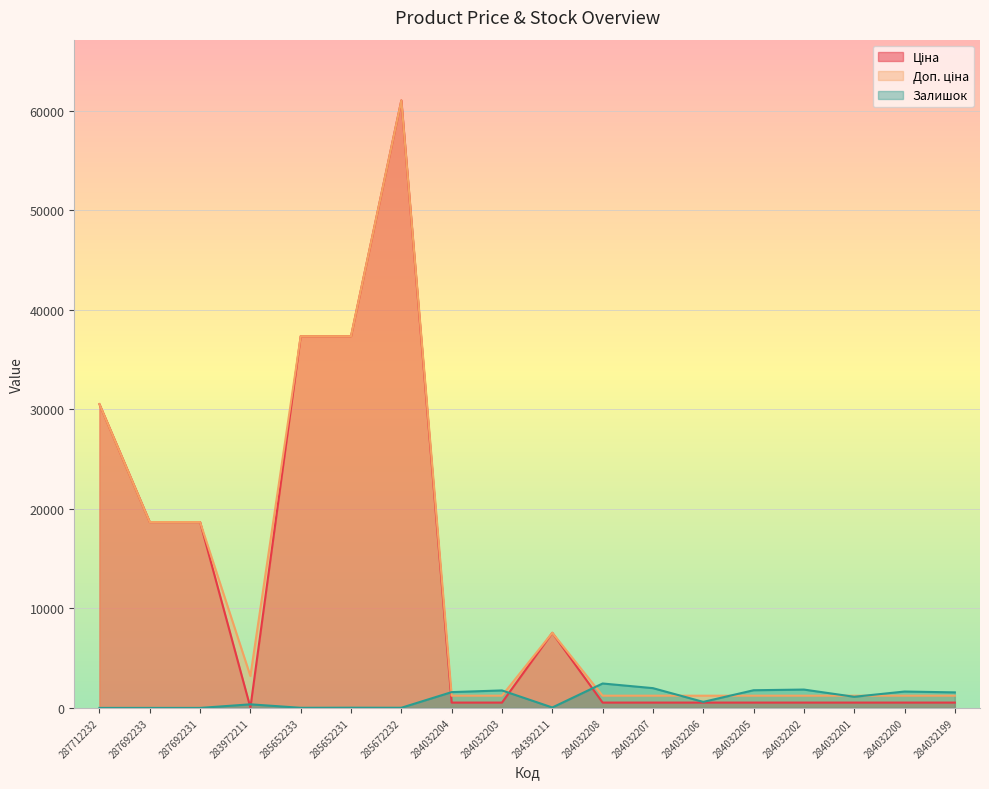

What are all the series names shown in the legend?

Ціна, Доп. ціна, Залишок